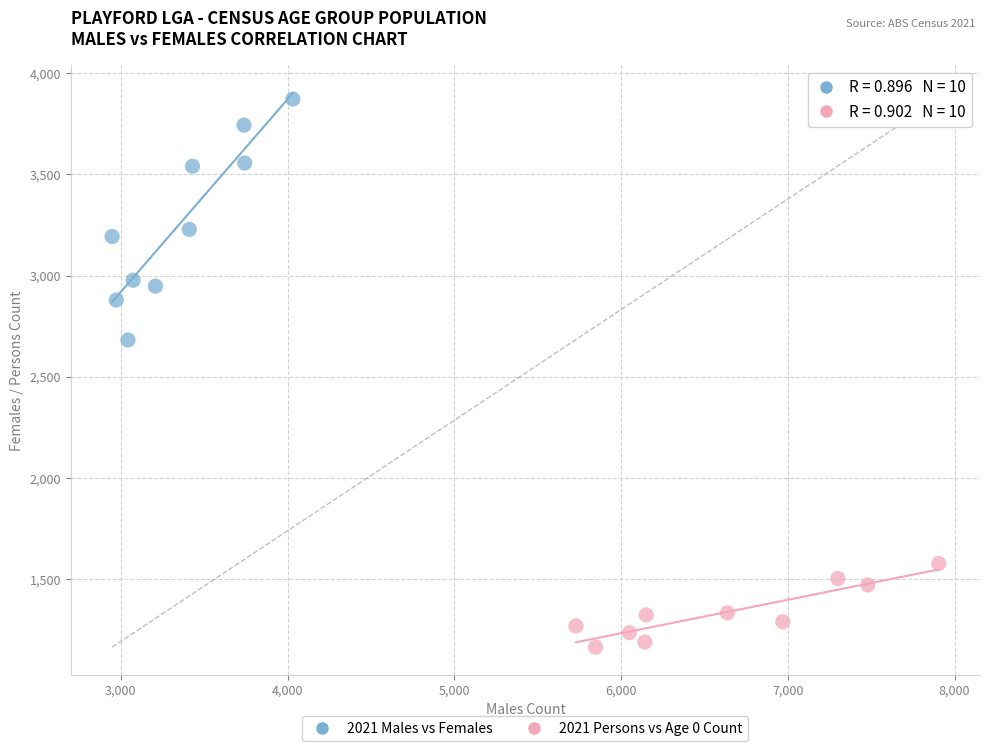

Which series reaches the maximum Y coordinate?

2021 Males vs Females